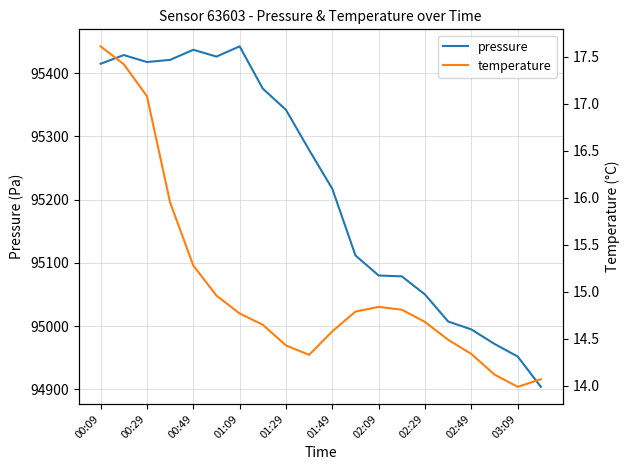

Where is pressure nearest to the value 95173?

01:49